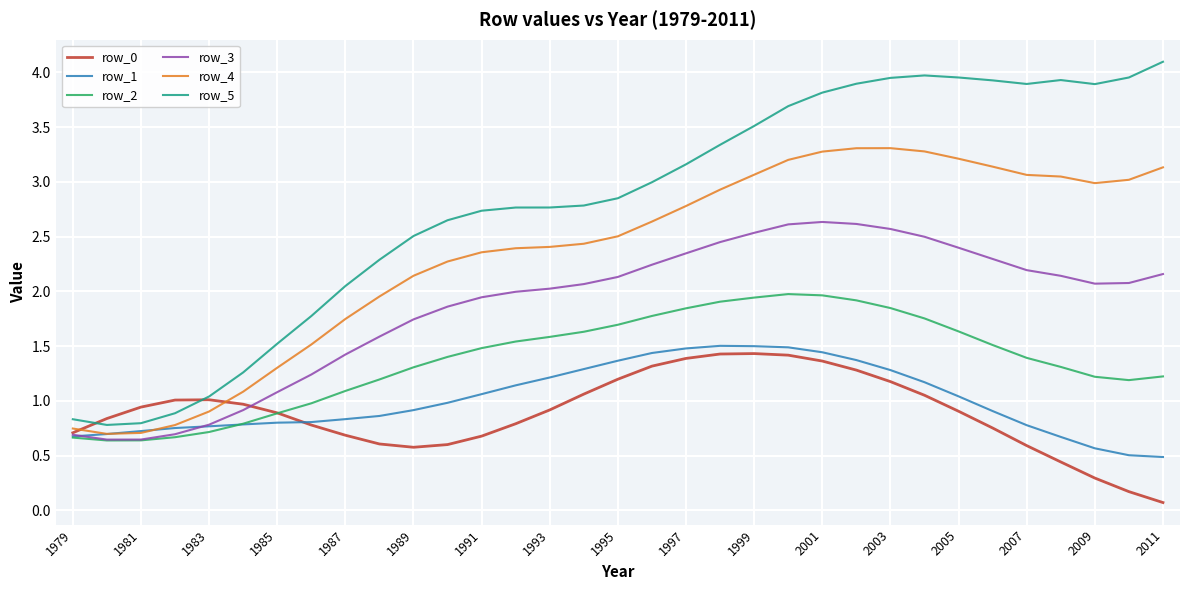

What is the sum of all row_4 values?

77.3